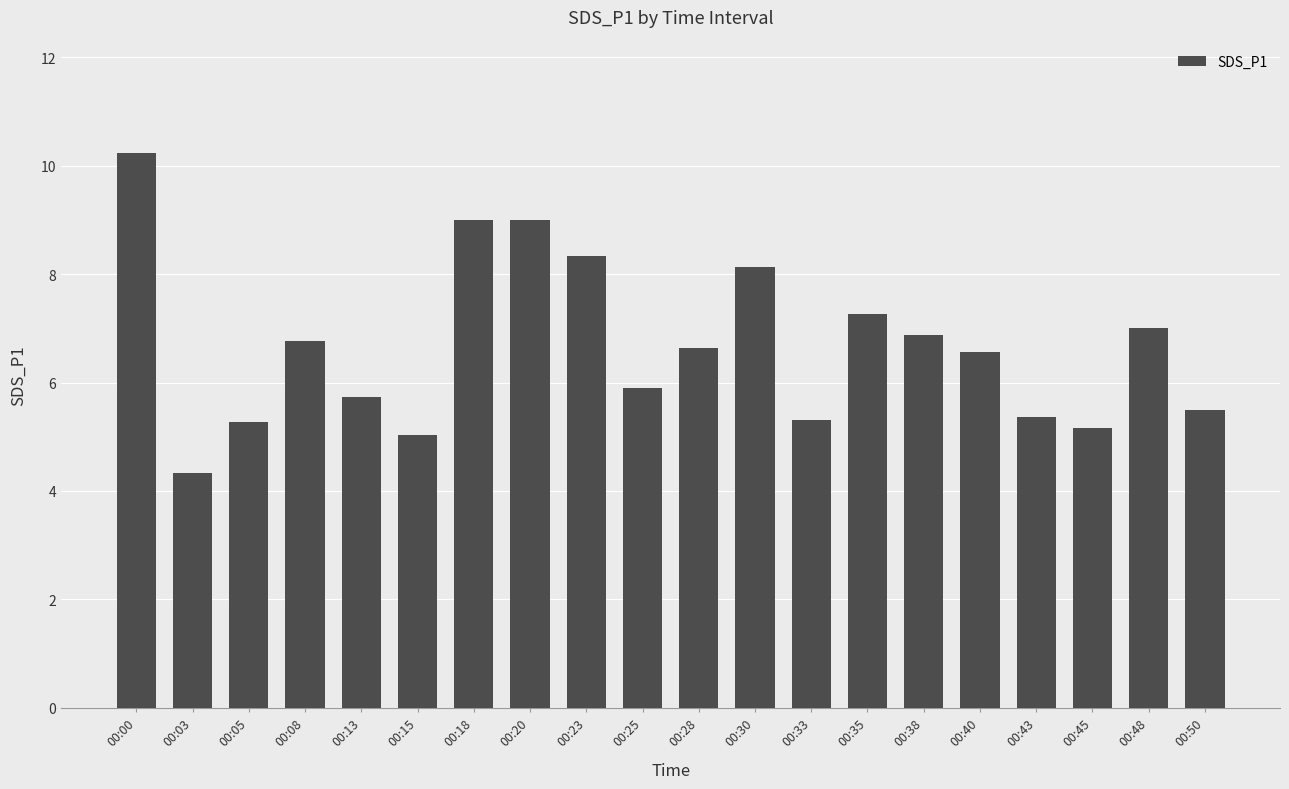

What is the smallest value displayed?

4.3